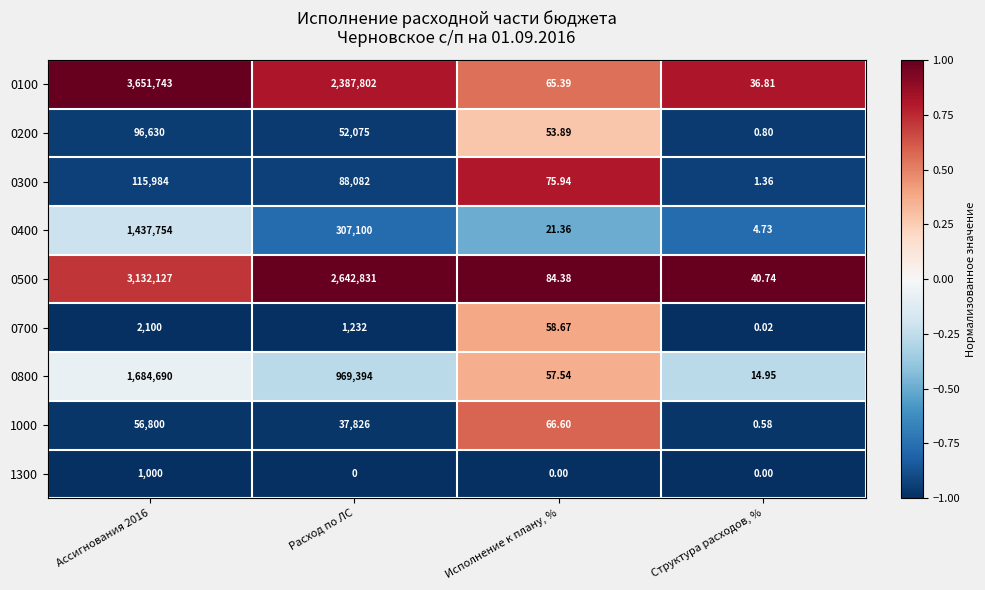

Is the value of 1000 at Структура расходов, % greater than the value of 0300 at Расход по ЛС?

No